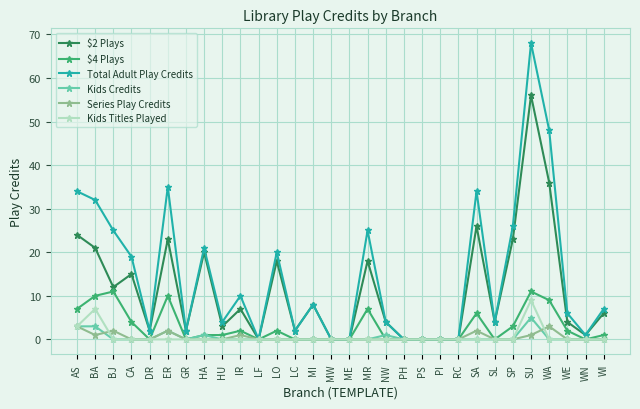

Rank the series by their maximum value, from highest to lowest.

Total Adult Play Credits, $2 Plays, $4 Plays, Kids Titles Played, Kids Credits, Series Play Credits